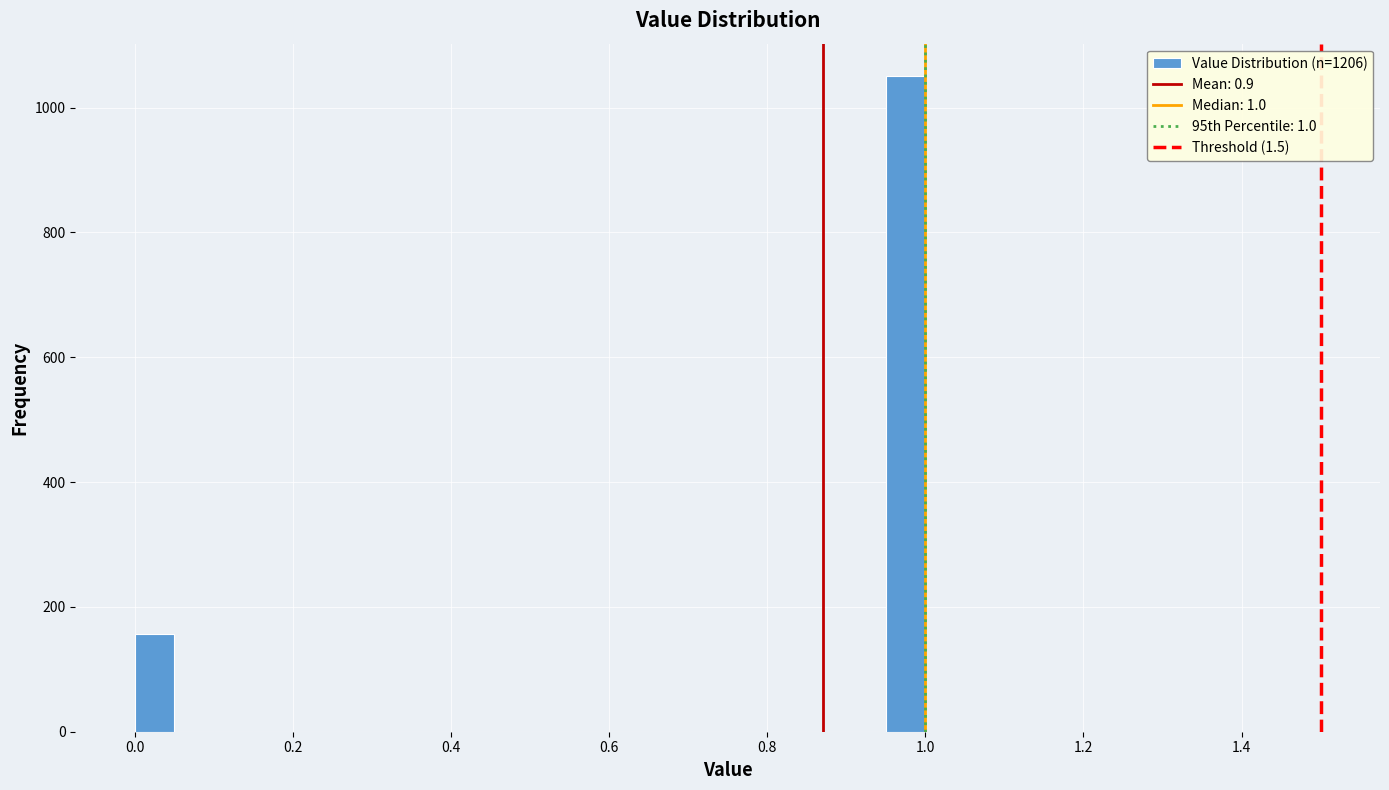

Around what value on the x-axis is the tallest bar? Give the approximate position of its centre, as read against the axis.

0.98